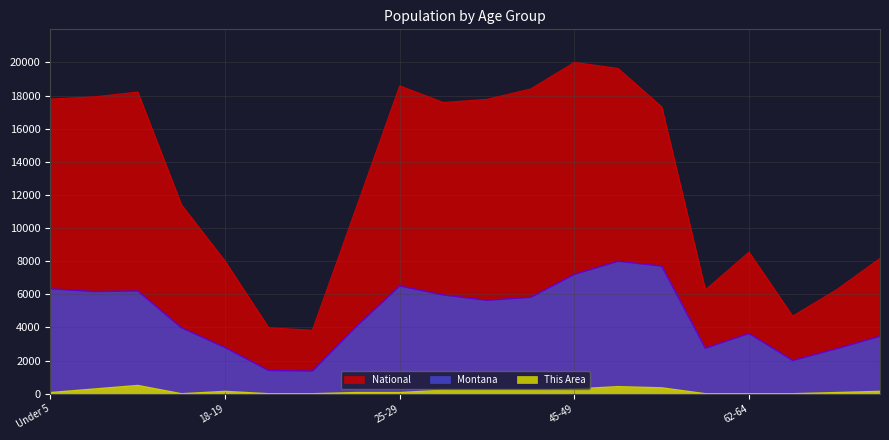

What is the highest value of the National series?

20000.0